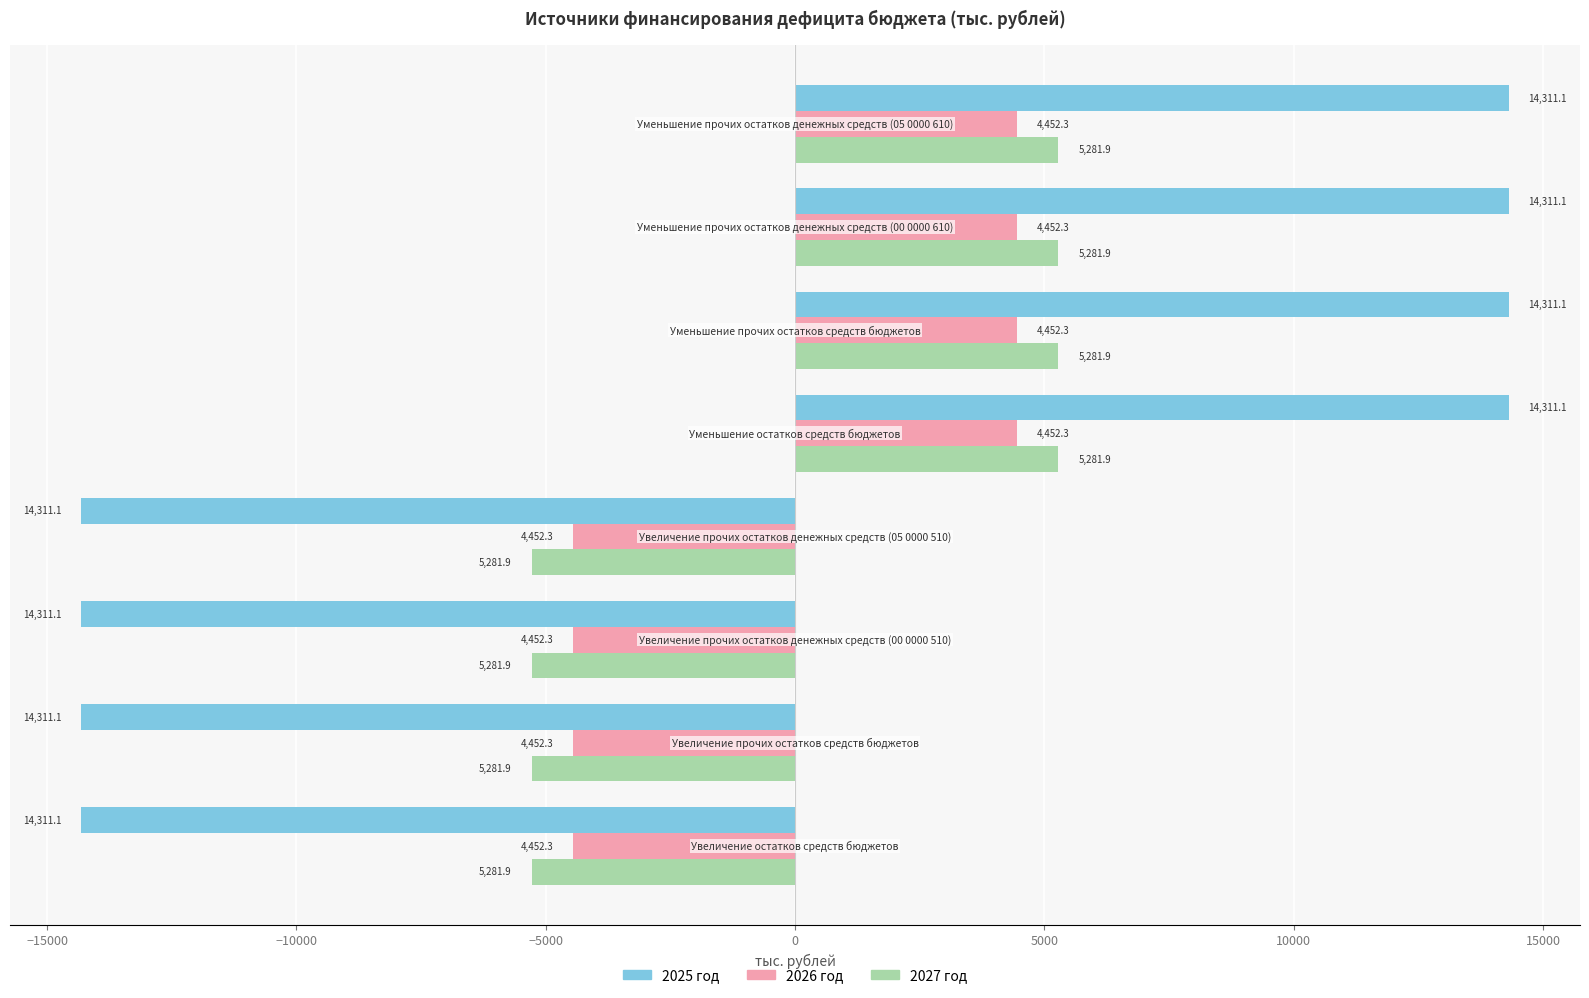

How many positive values does the 2025 год series have?

4